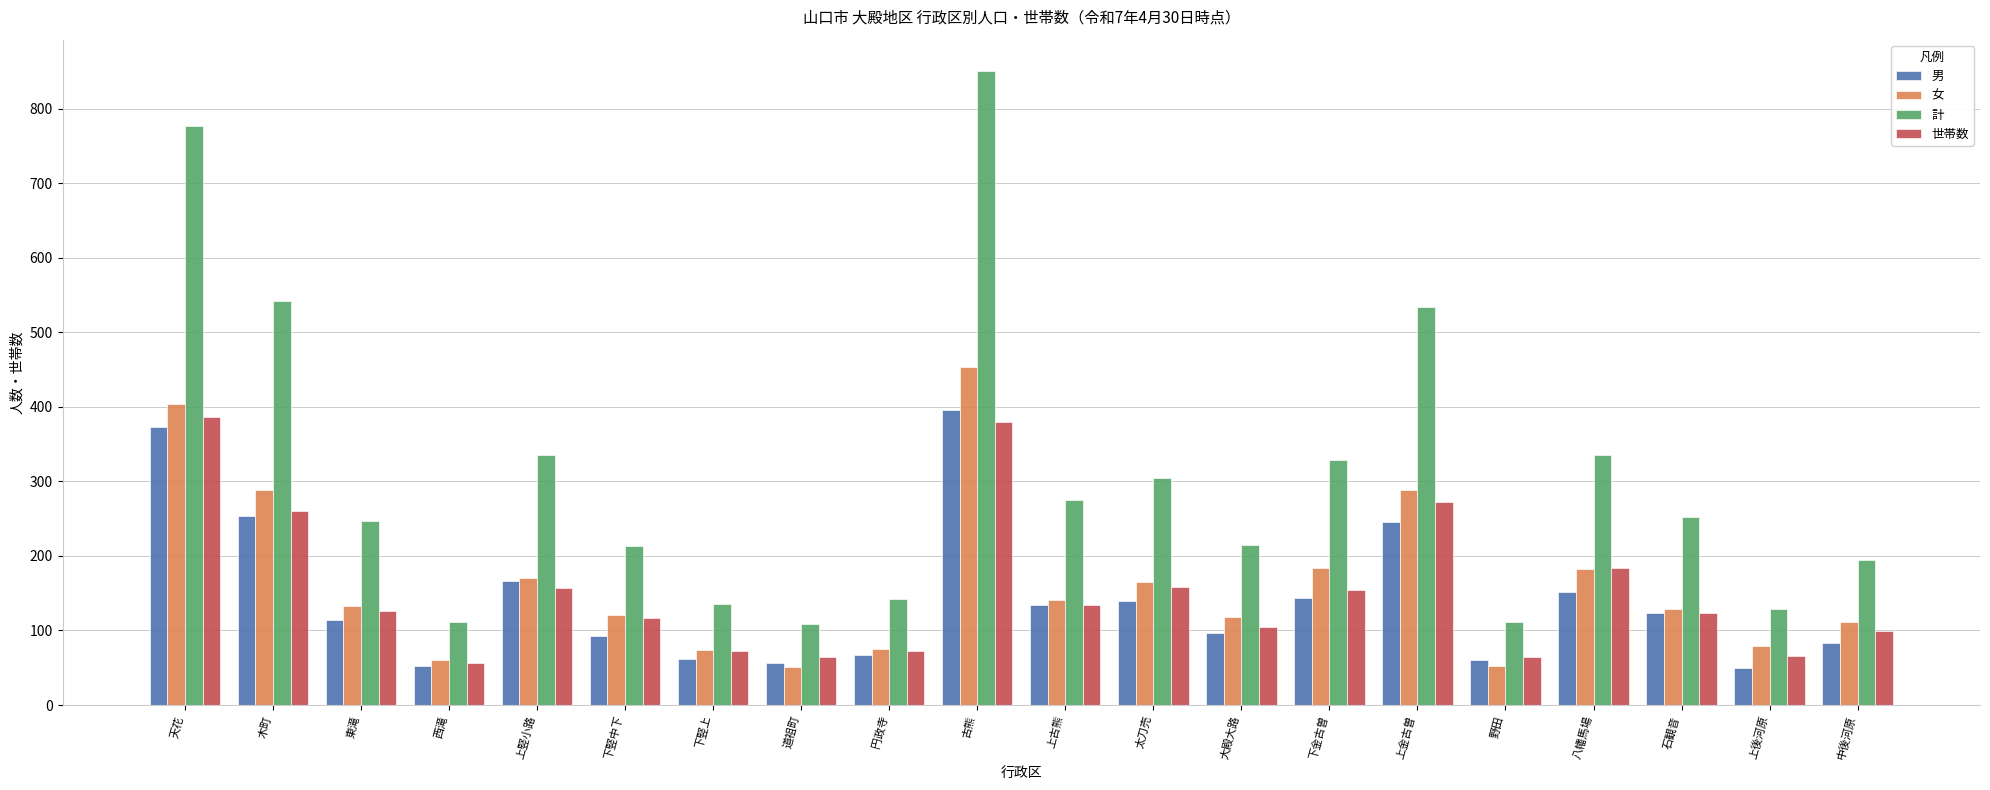

How many categories are shown in the chart?

20